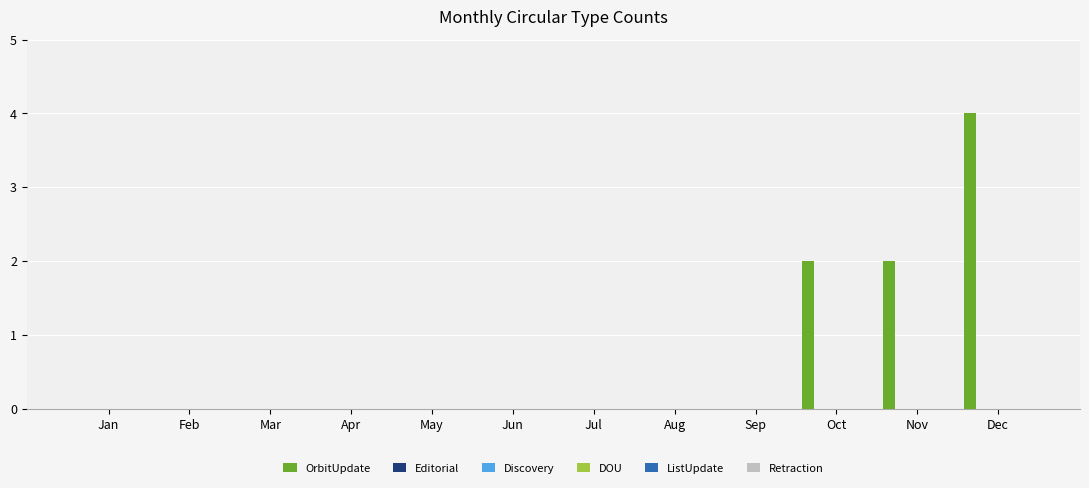

What is the sum of all values?

8